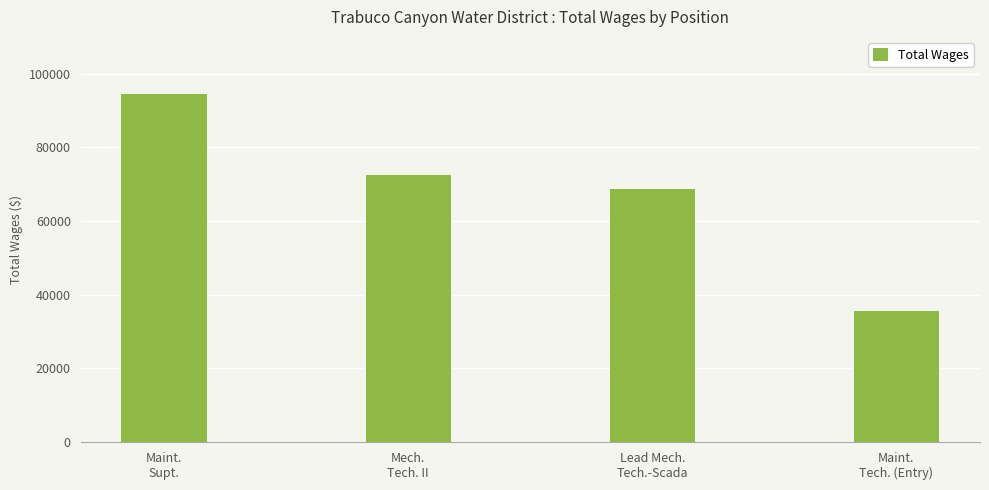

Is it true that the value at Maint.
Supt. is 40551?

False